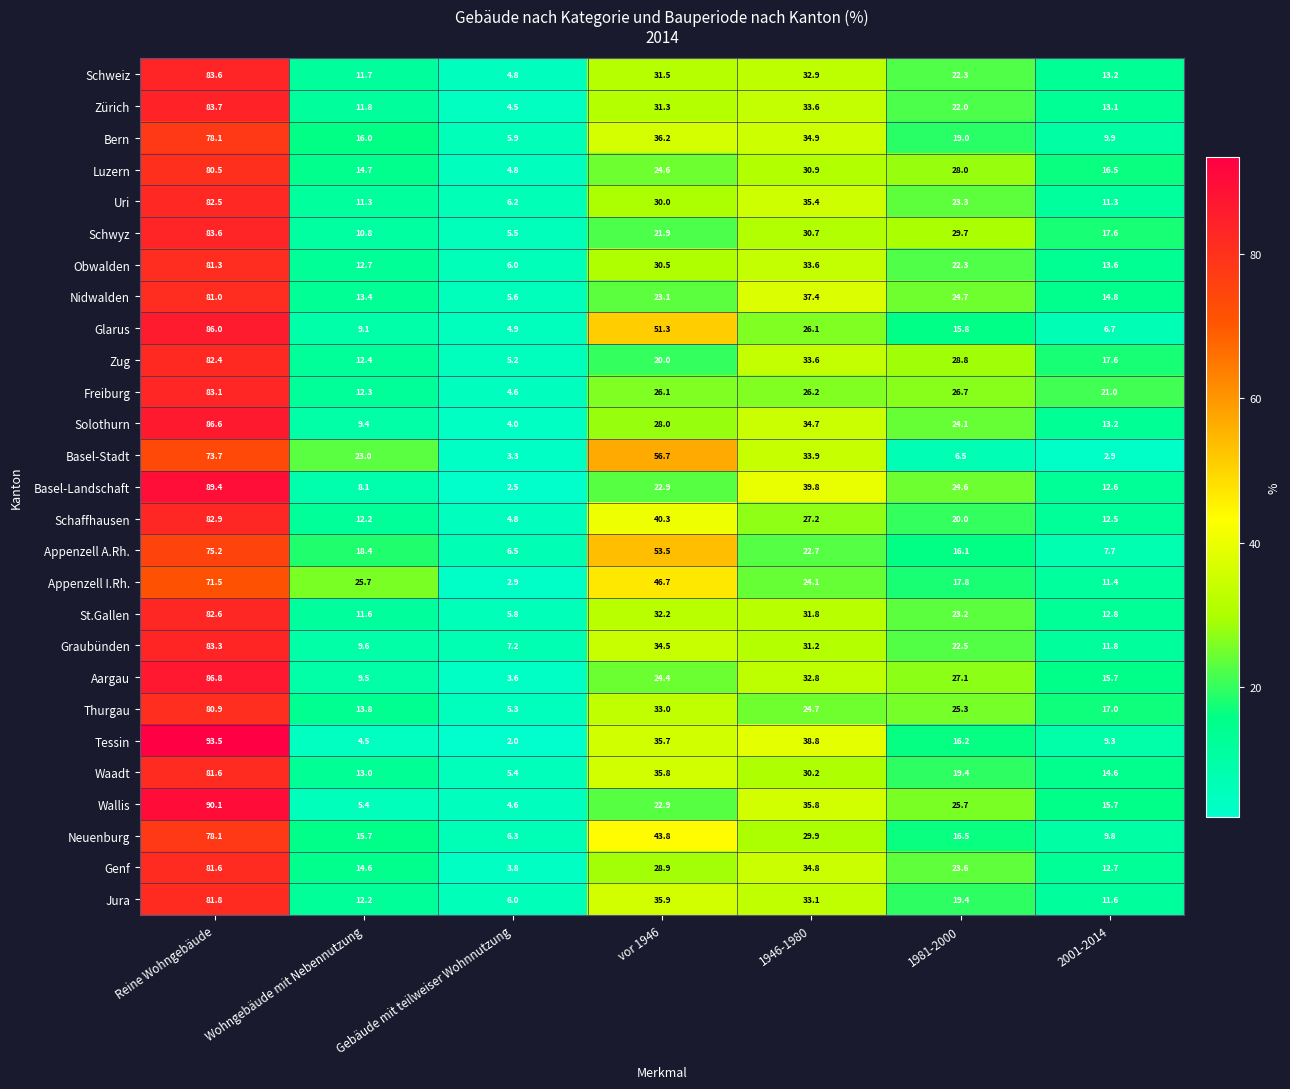

True or false: Appenzell A.Rh. has a value of 22.7 at 1946-1980.

True